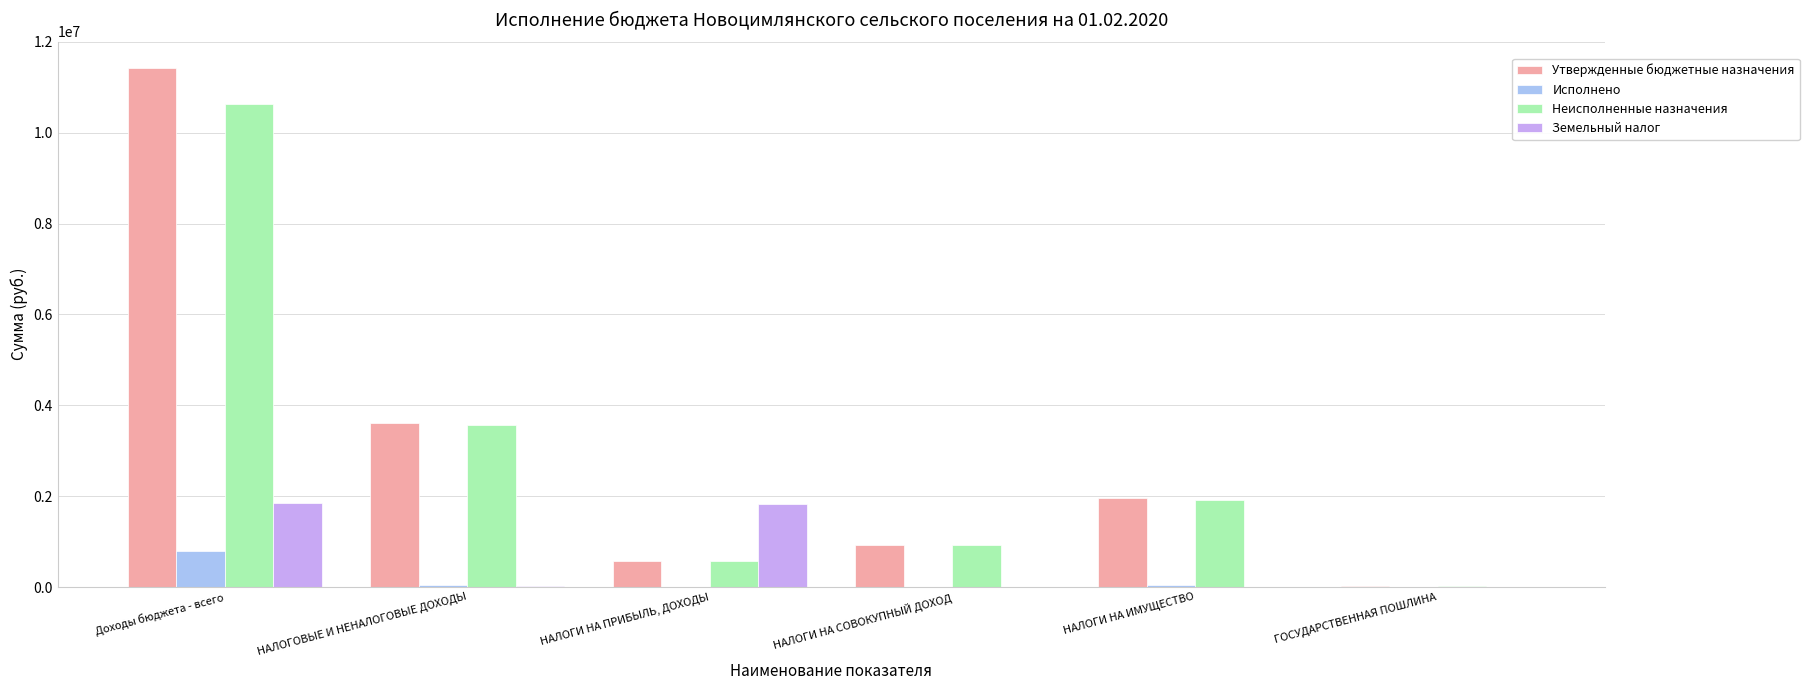

What value does the Утвержденные бюджетные назначения series have at НАЛОГИ НА СОВОКУПНЫЙ ДОХОД?

929700.0